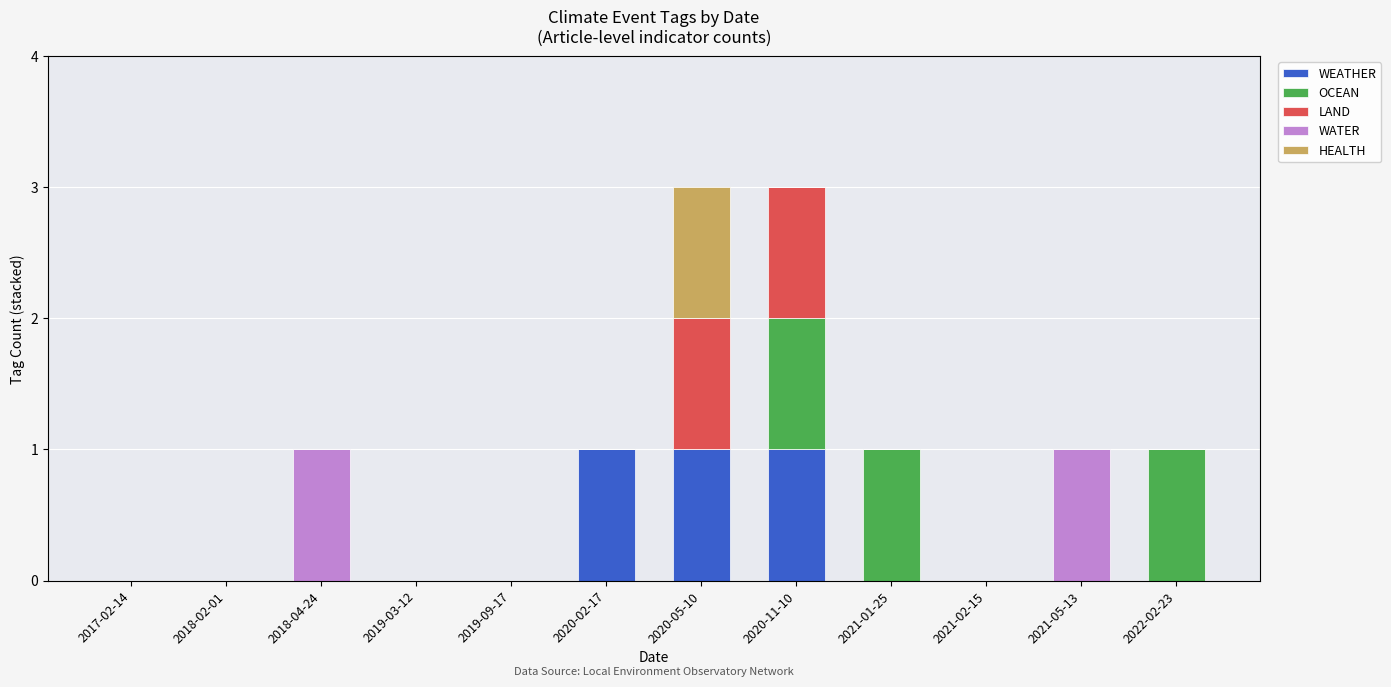

How many series are shown in this chart?

5